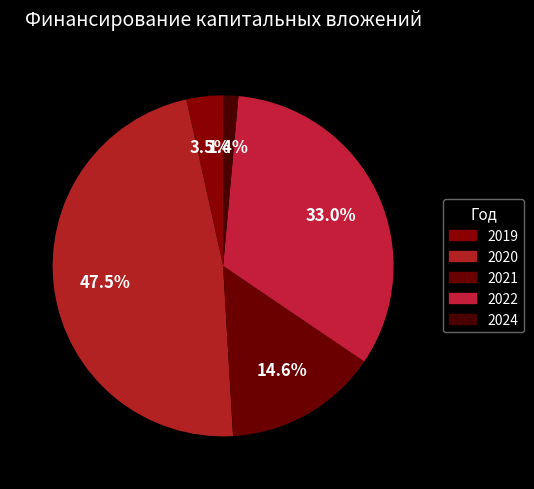

What portion of the pie excludes 2022?

67.0%